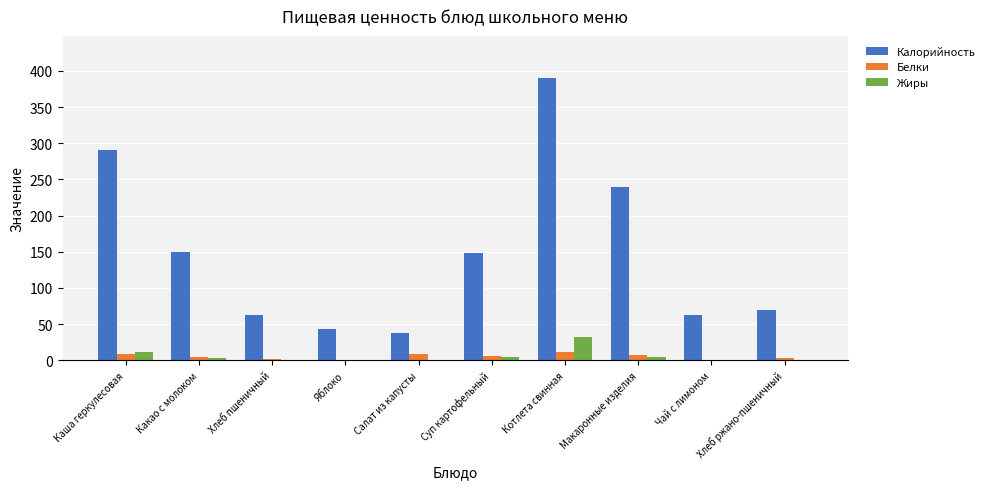

What is the total value across all series at Чай с лимоном?

62.0